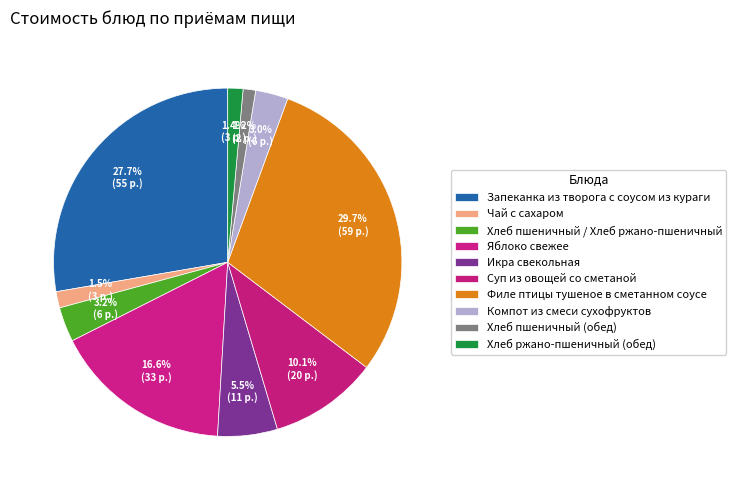

Combined, what portion of the pie is Хлеб пшеничный (обед) and Икра свекольная?

6.7%